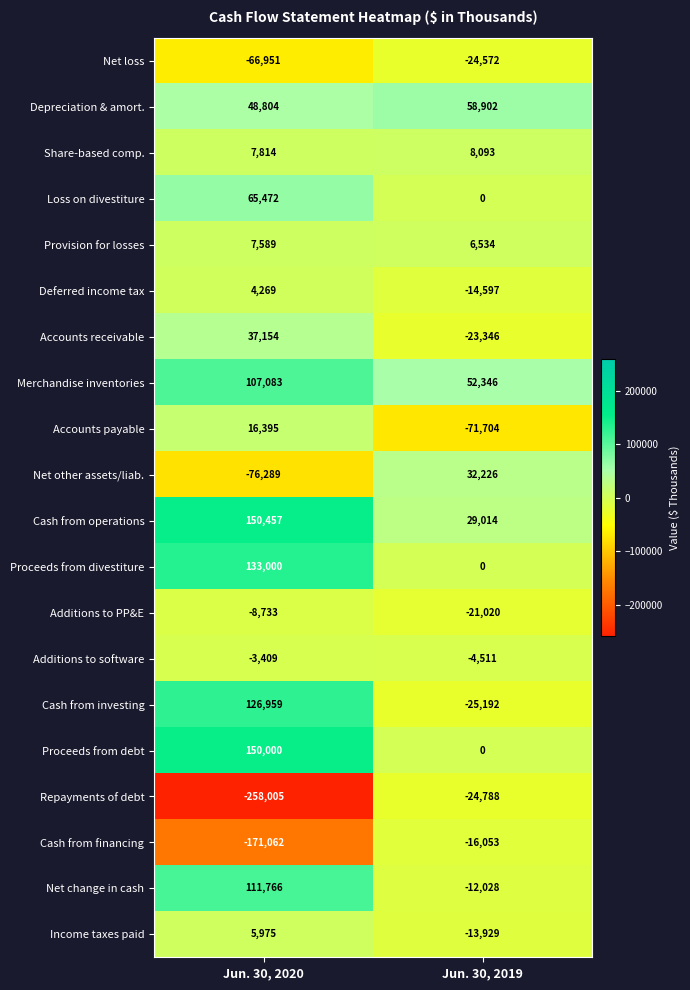

Count the number of categories in the chart.

2